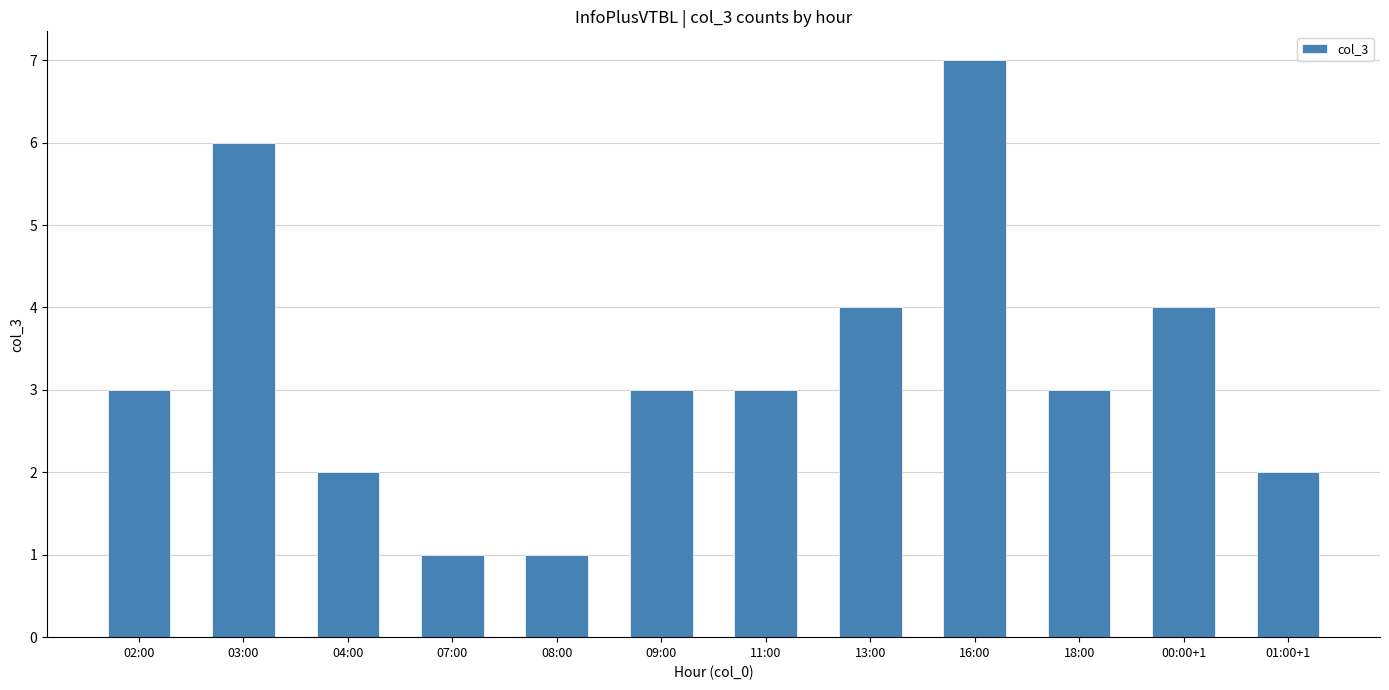

What is the average value?

3